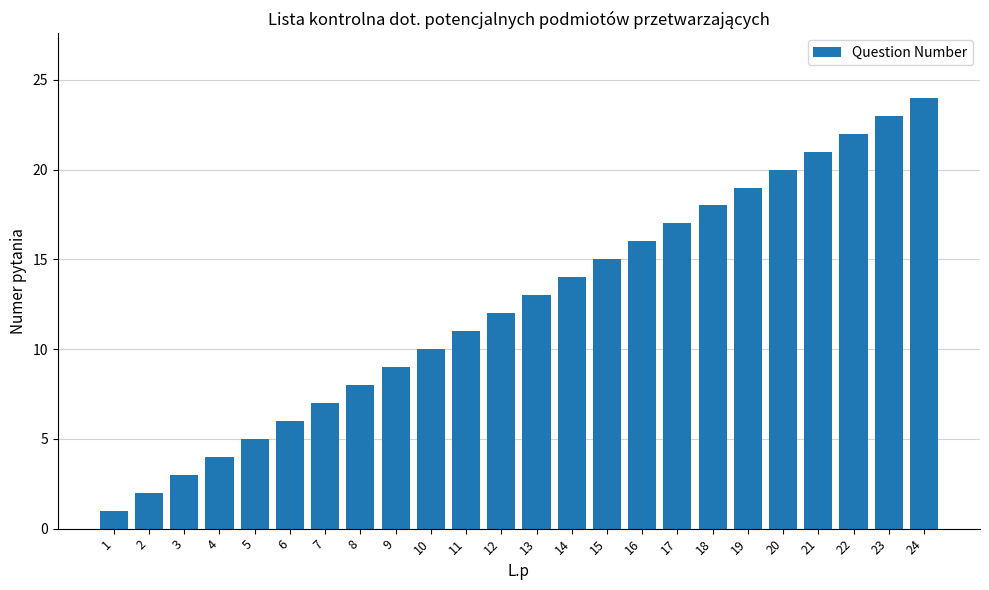

Which label corresponds to the smallest value in the chart?

1